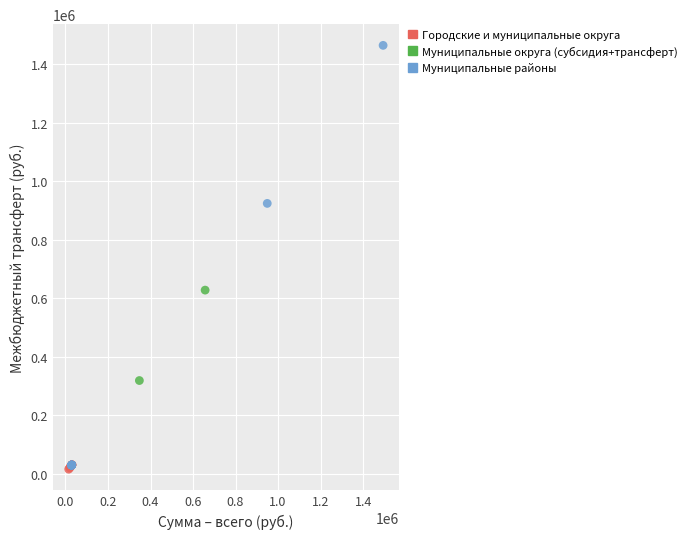

Which series reaches the minimum Y coordinate?

Городские и муниципальные округа